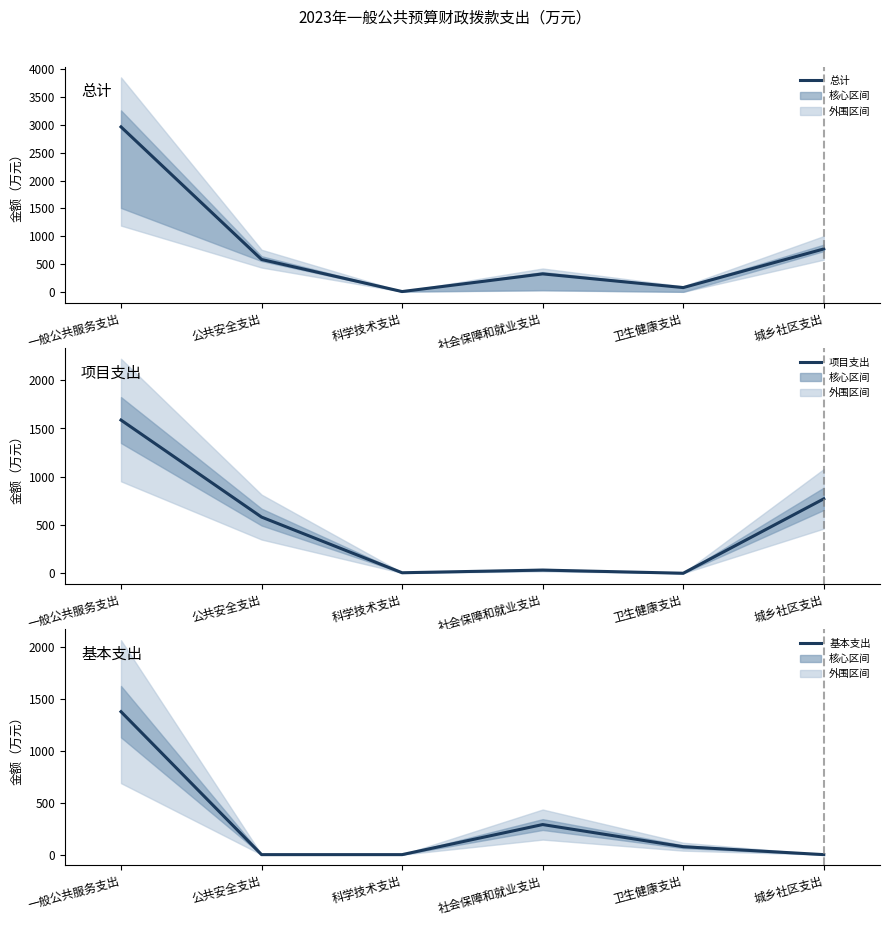

Is it true that 项目支出 equals 770.8 at 城乡社区支出?

True